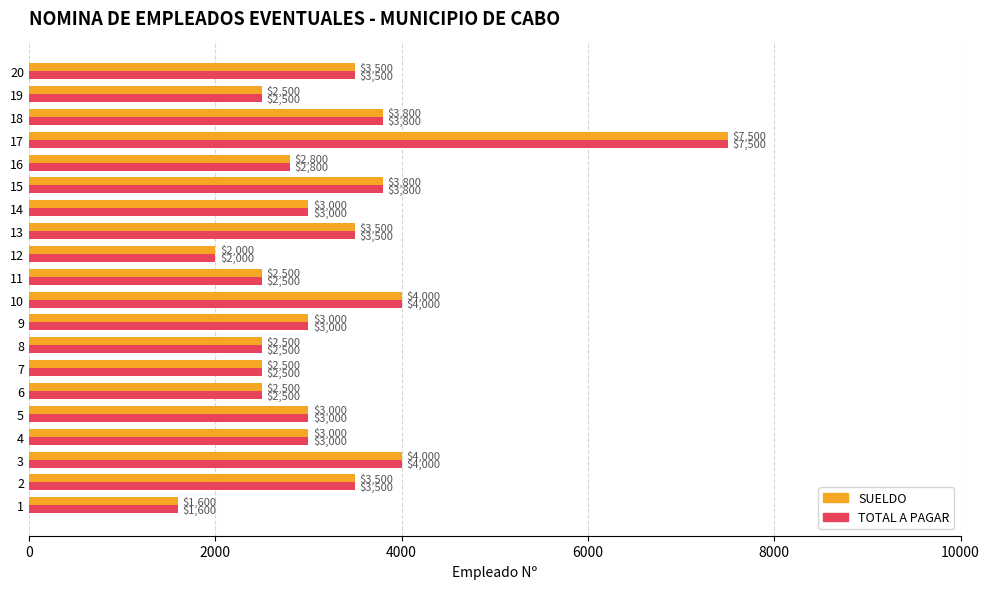

How many series are shown in this chart?

2